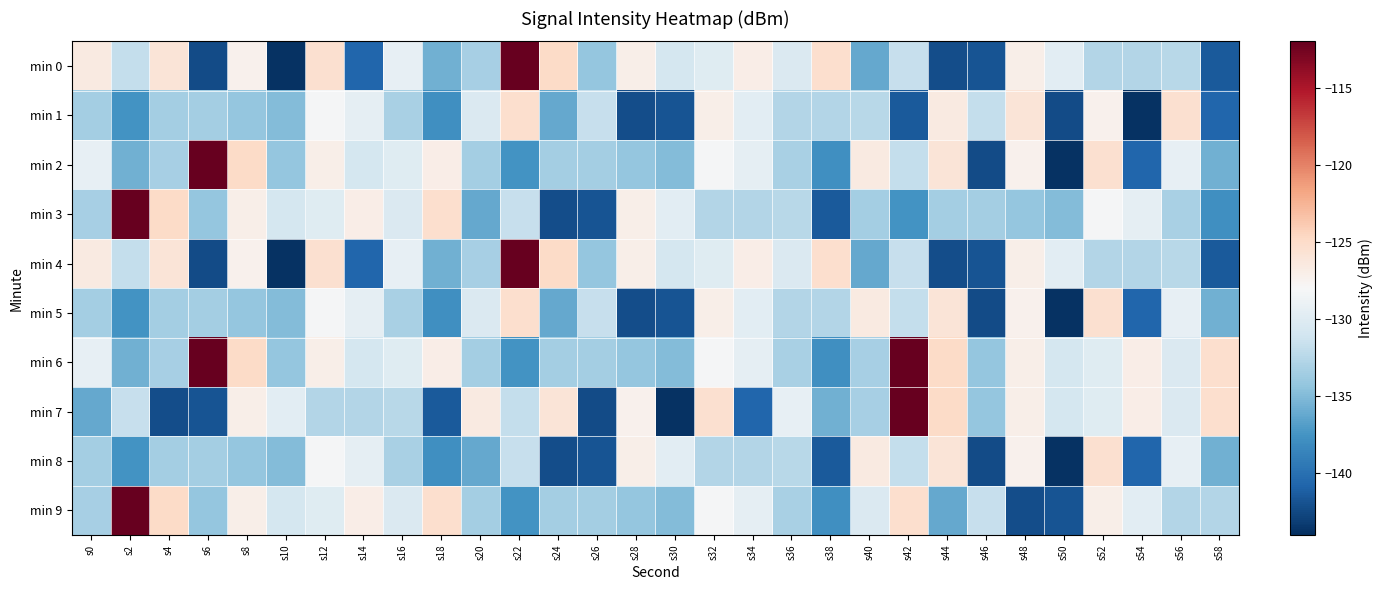

What is the total value across all series at s56?

-1304.5